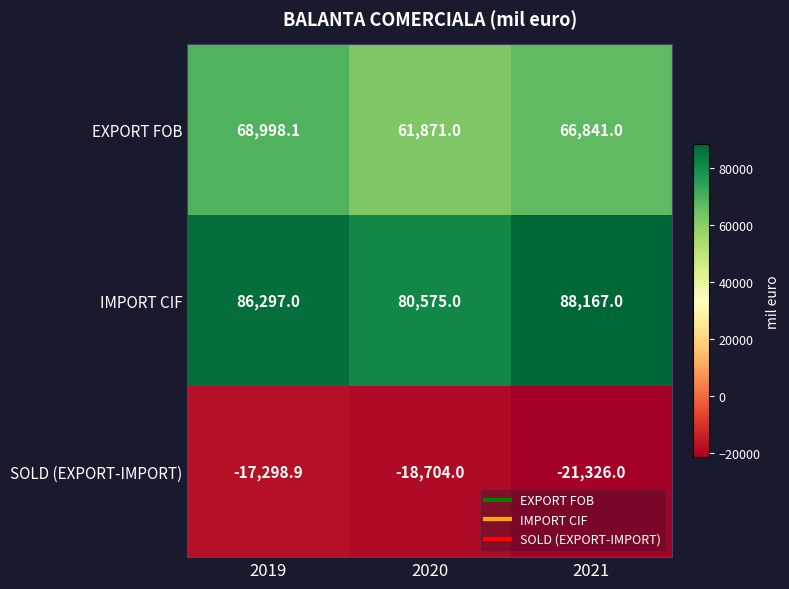

Between 2020 and 2021, which series saw the biggest shift?

IMPORT CIF